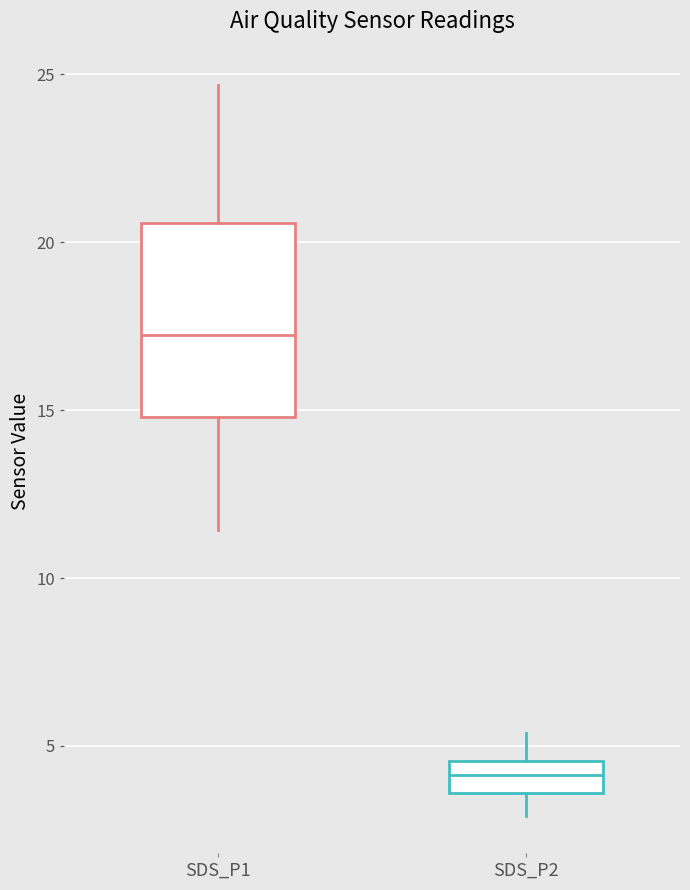

Reading left to right, transcribe this box plot: for each box, give where its median line is, the range the box spans, and where its two whiskers end, as read against the y-axis. The values are not printed on the chart, so give them approximately, as read against the axis.

SDS_P1: median 17.5, box 15.0 to 20.5, whiskers 11.5 to 24.5
SDS_P2: median 4.0, box 3.5 to 4.5, whiskers 3.0 to 5.5